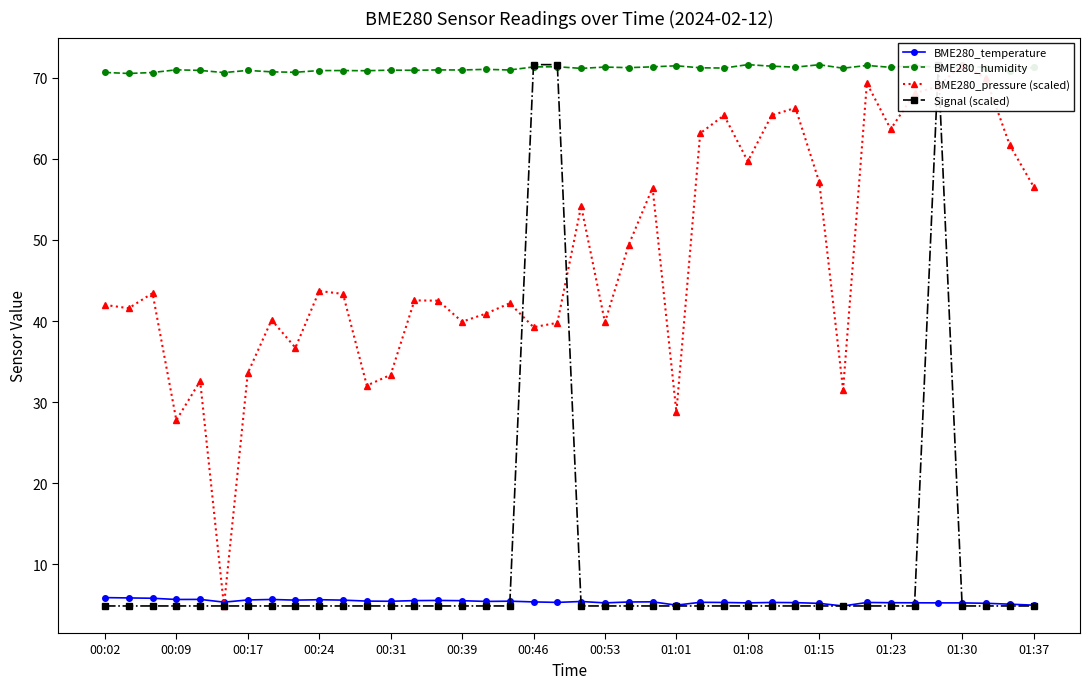

How many series are shown in this chart?

4